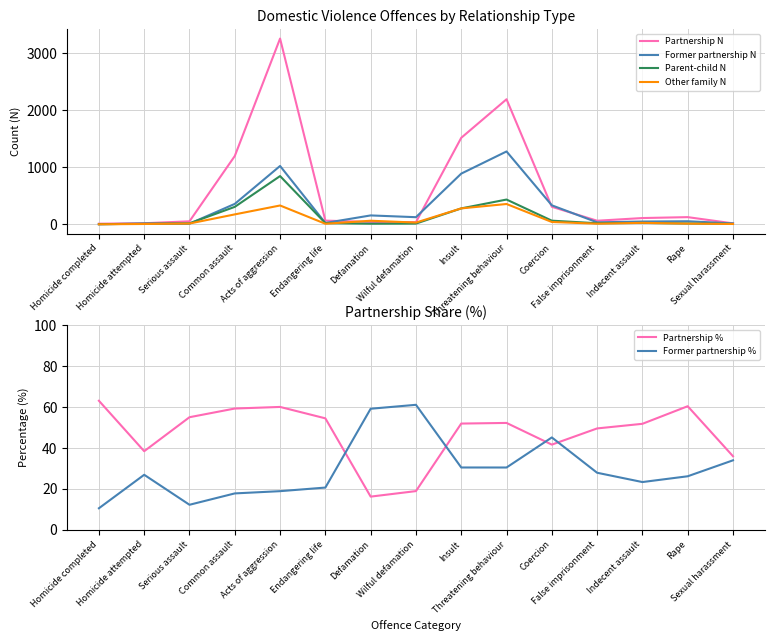

Is it true that Former partnership % equals 12.4 at Endangering life?

False